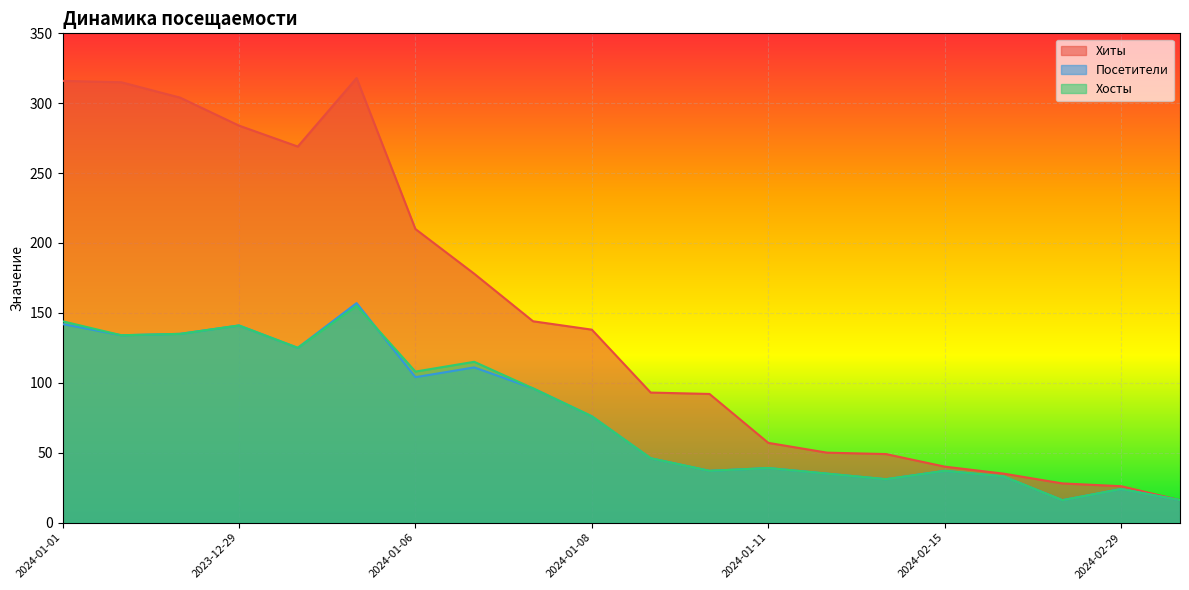

How many data points does each series have?

20